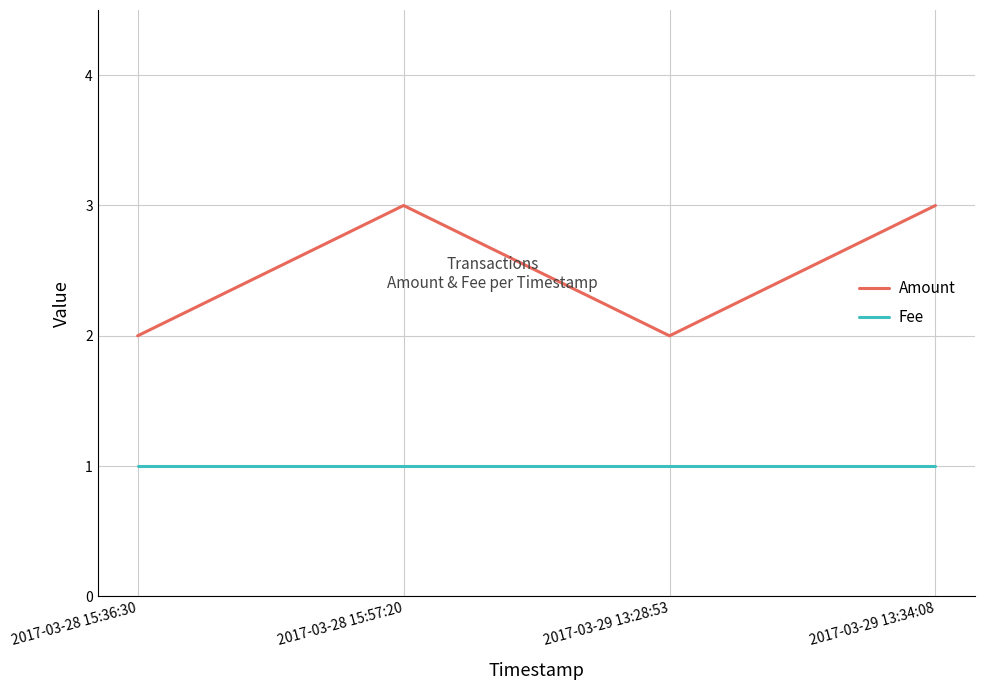

What is the sum of the Amount values at 2017-03-29 13:28:53 and 2017-03-29 13:34:08?

5